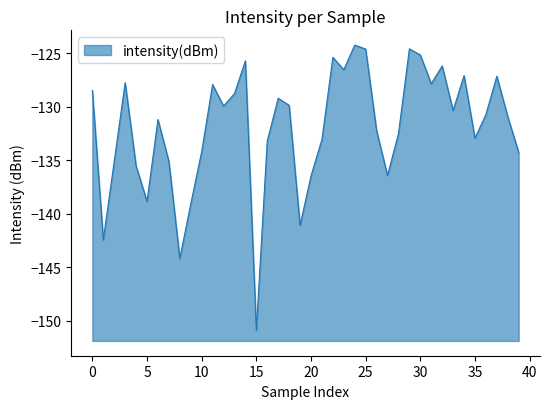

What is the approximate value at 20?

-136.5